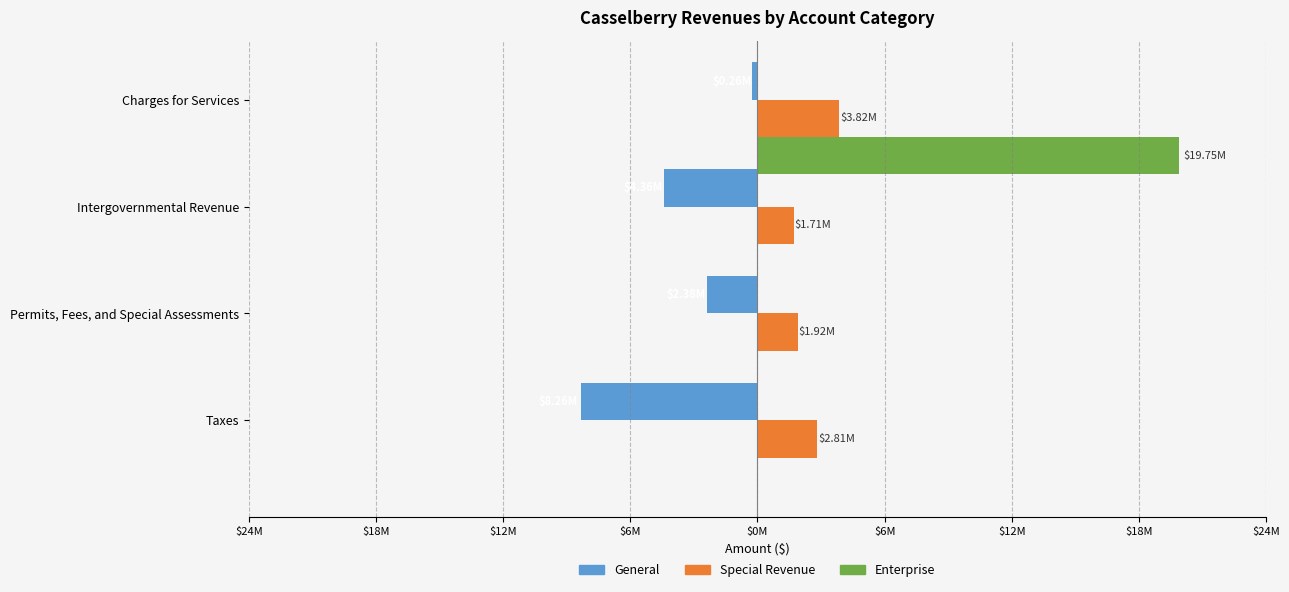

What is the difference between the maximum and minimum values in the Special Revenue series?

2117866